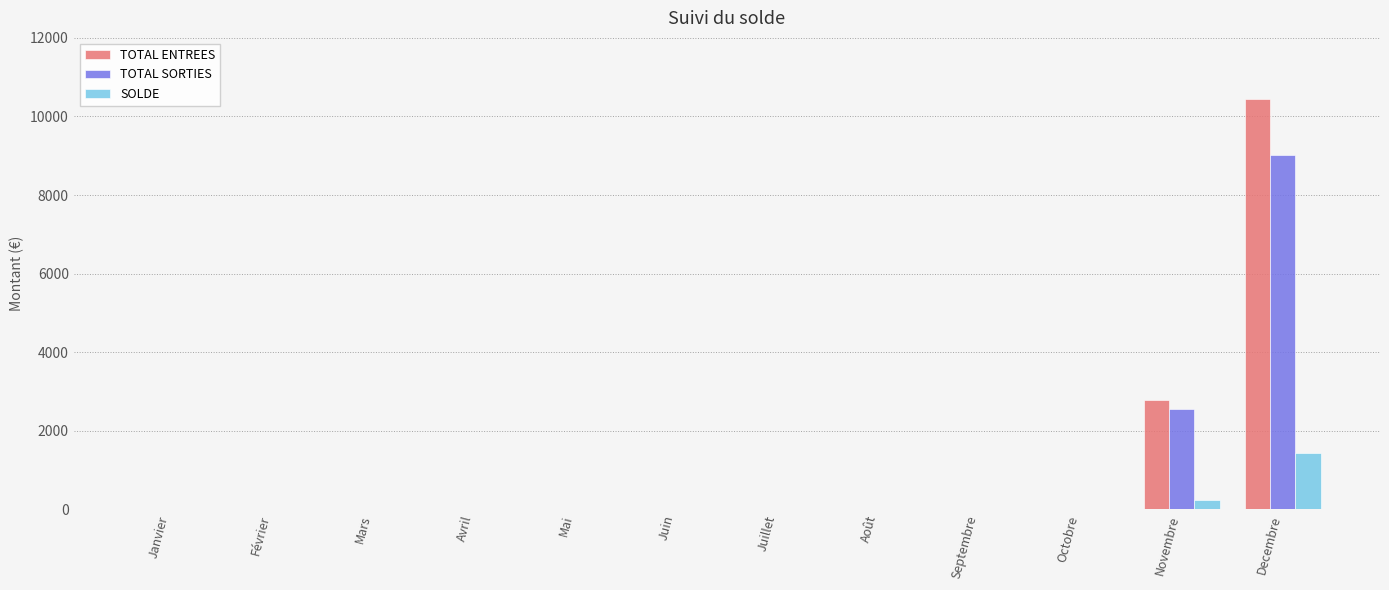

What are all the series names shown in the legend?

TOTAL ENTREES, TOTAL SORTIES, SOLDE